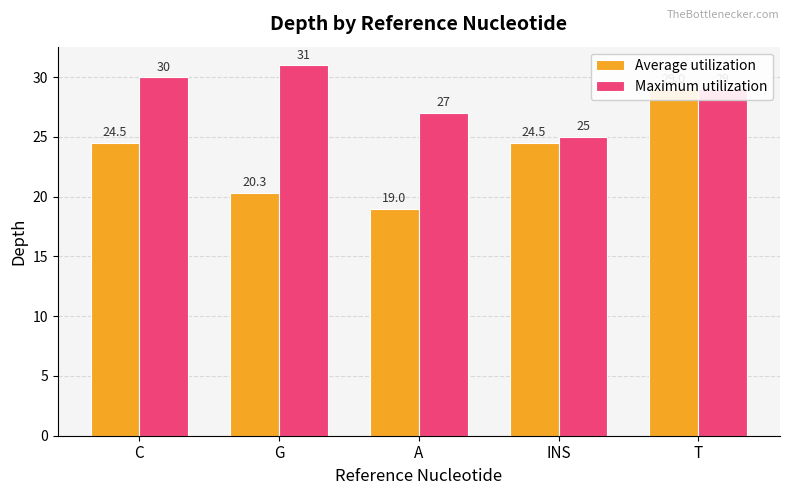

List the series in order of their overall mean, lowest first.

Average utilization, Maximum utilization